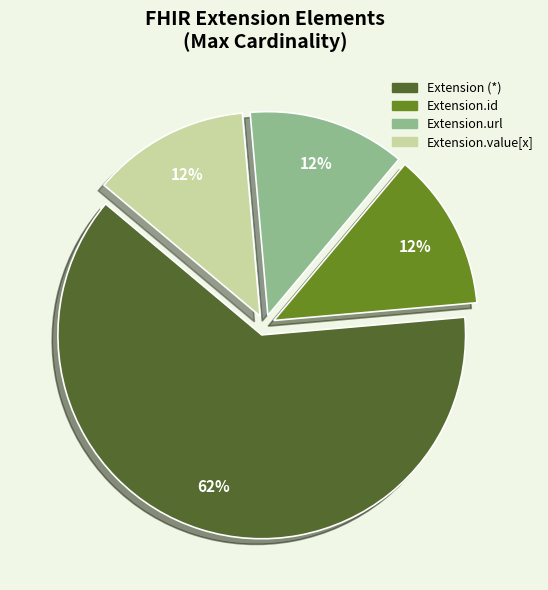

Does any single category account for the majority?

Yes